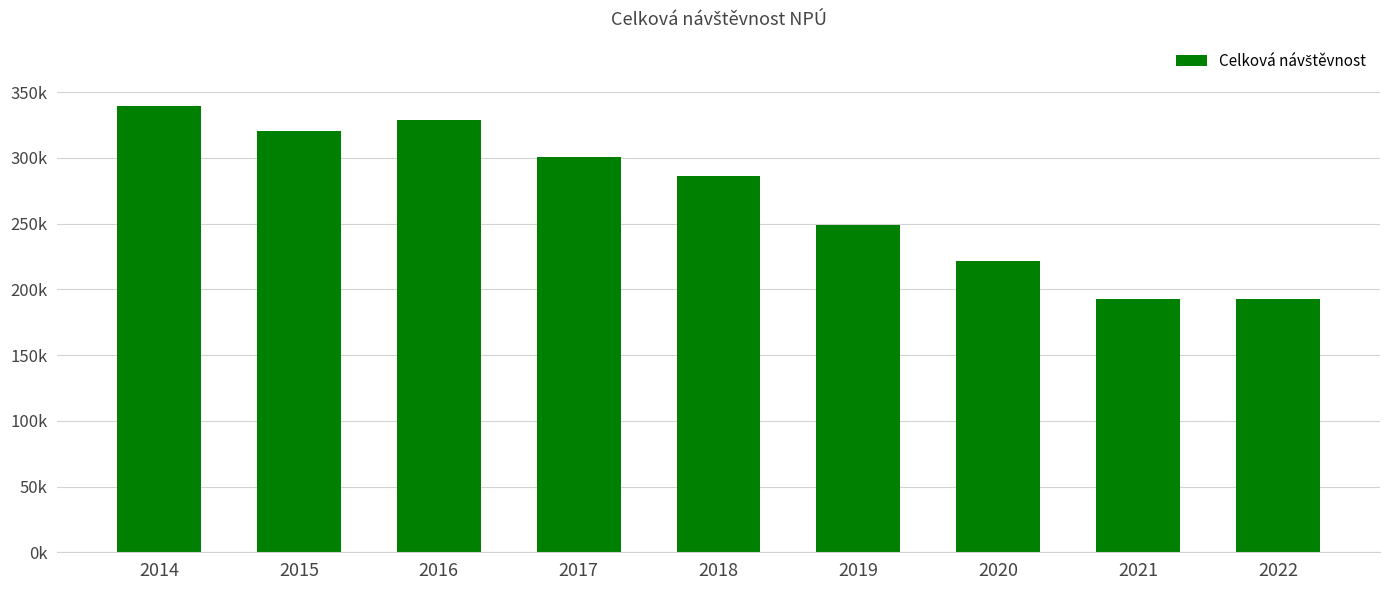

Is it true that the value at 2019 is 249069?

True